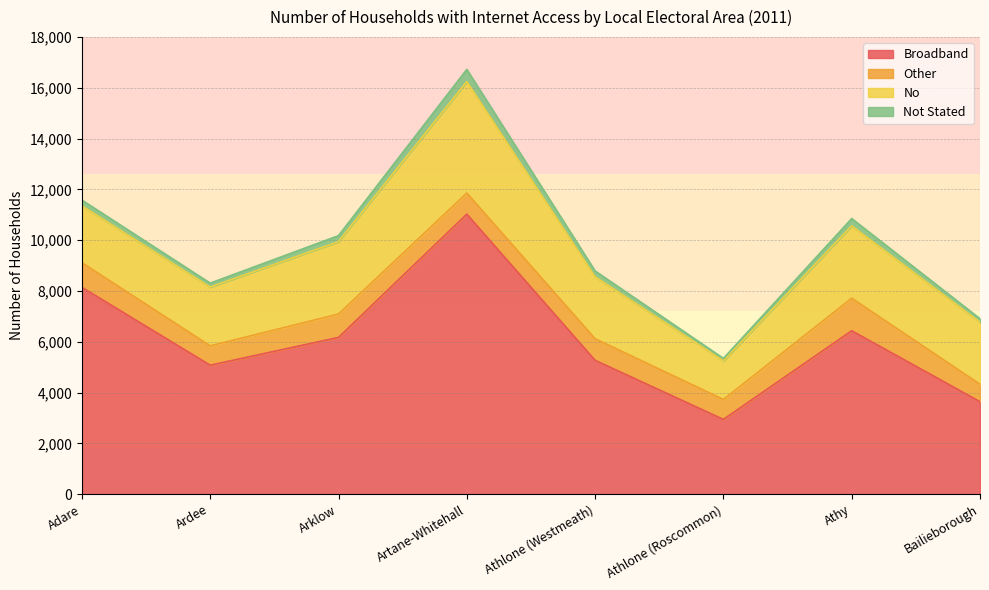

Where is the first local minimum for Other?

Ardee